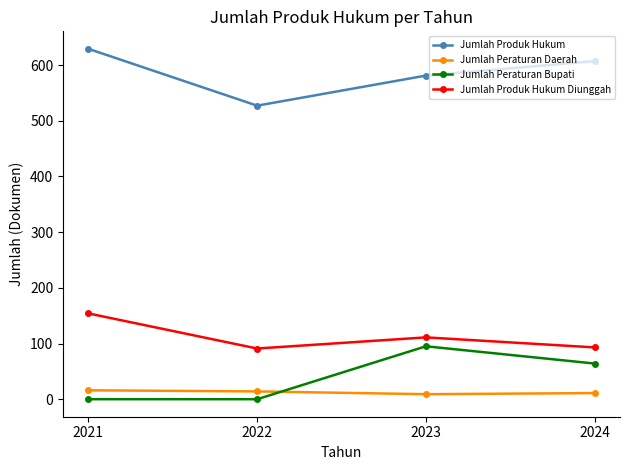

True or false: Jumlah Peraturan Bupati and Jumlah Produk Hukum Diunggah cross at least once.

False